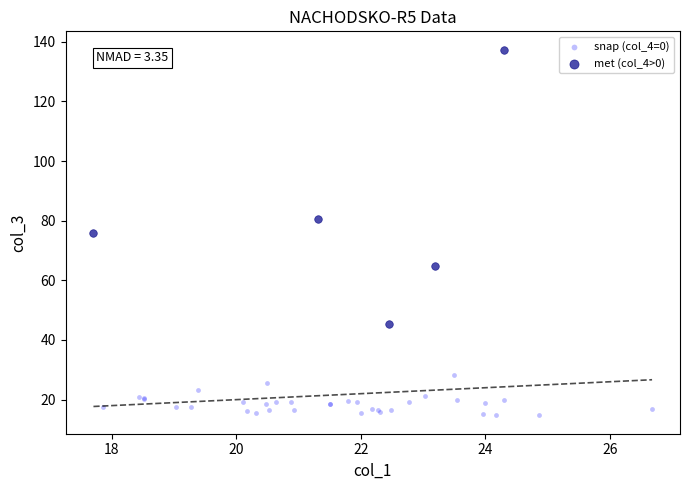

Which series has the largest Y range (max minus min)?

met (col_4>0)